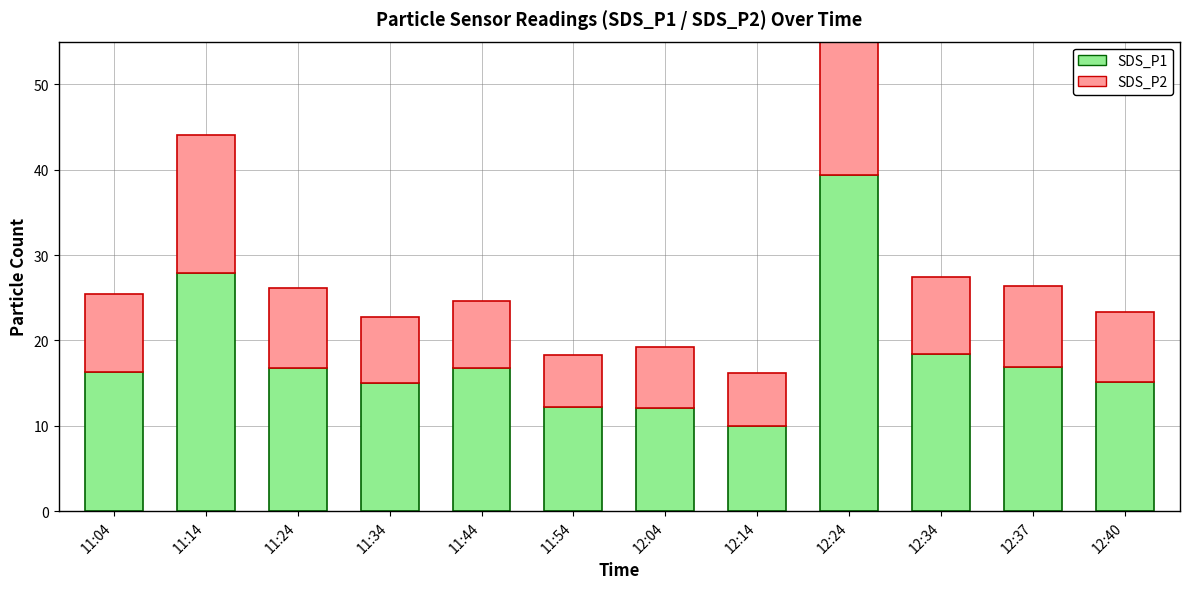

Between 12:04 and 12:37, which series saw the biggest shift?

SDS_P1